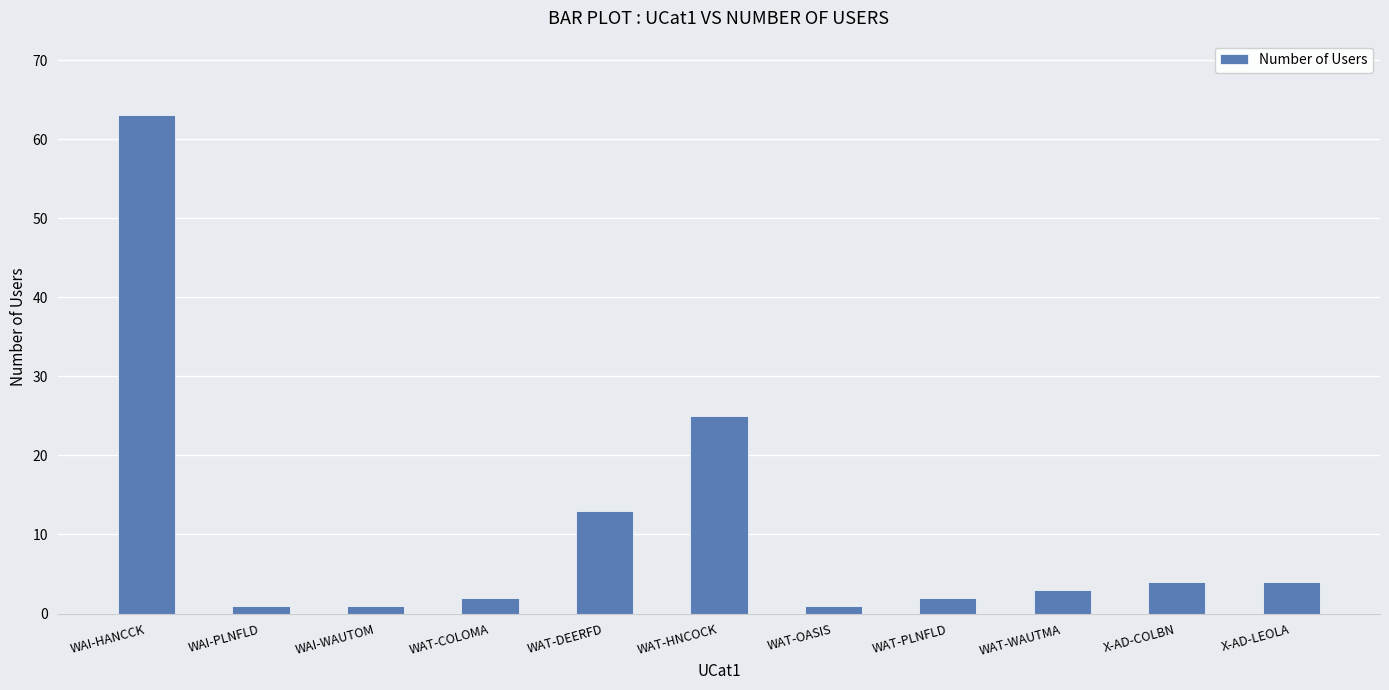

How many bars are there in total?

11